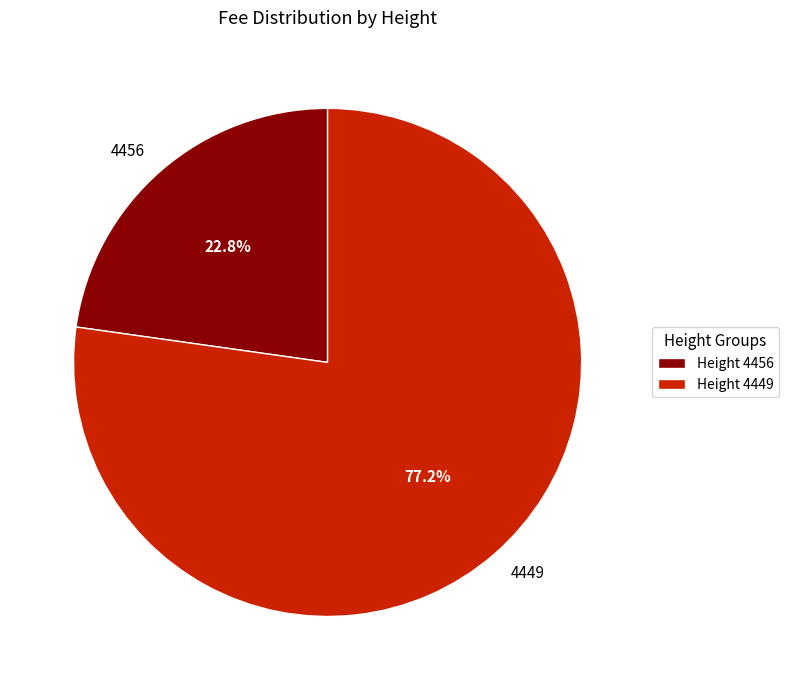

How many slices are in this pie chart?

2